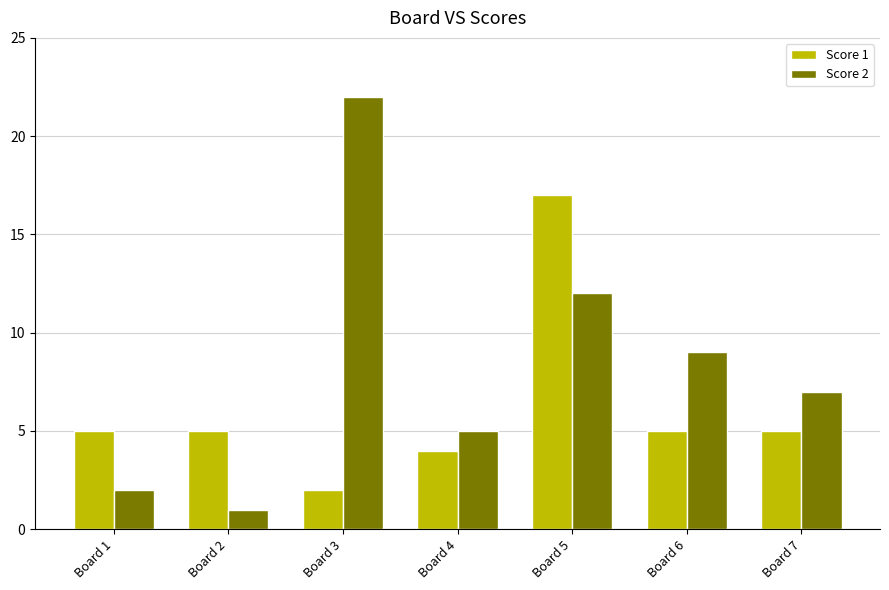

How many series are shown in this chart?

2